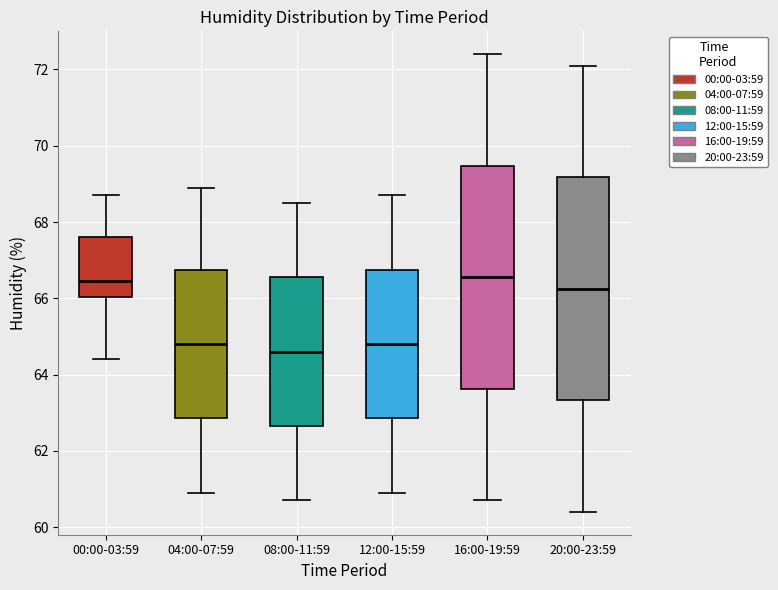

Which box has the lowest median line?

08:00-11:59